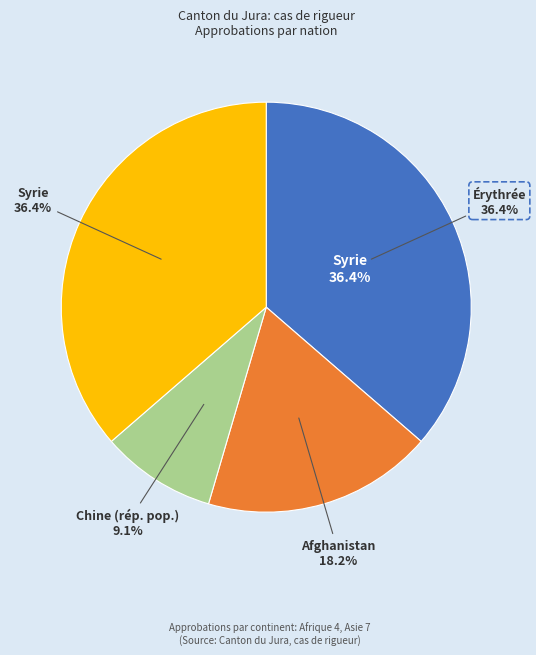

To the nearest percent, what portion does Syrie represent?

36%